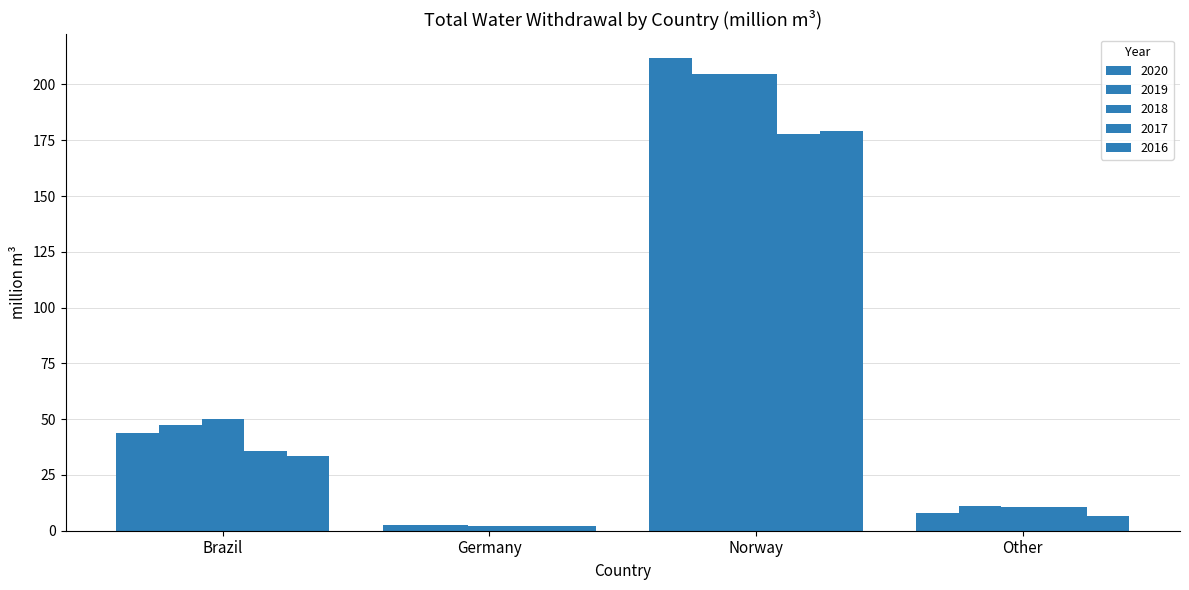

Count the number of data series in this chart.

5